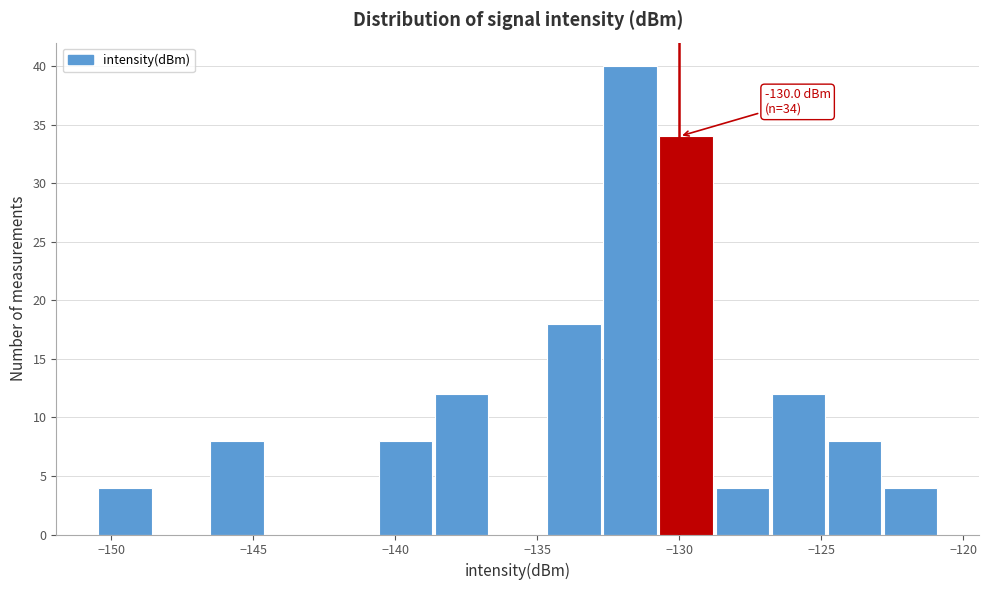

Around what value on the x-axis is the tallest bar? Give the approximate position of its centre, as read against the axis.

-131.5